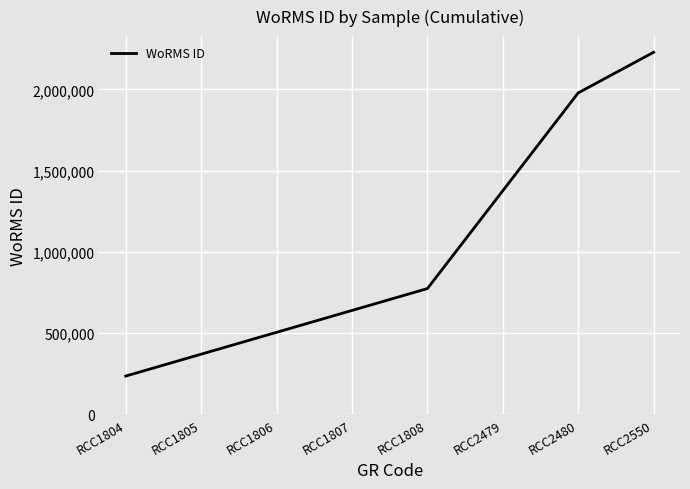

What is the sum of the values at RCC2550 and RCC1804?

2463723